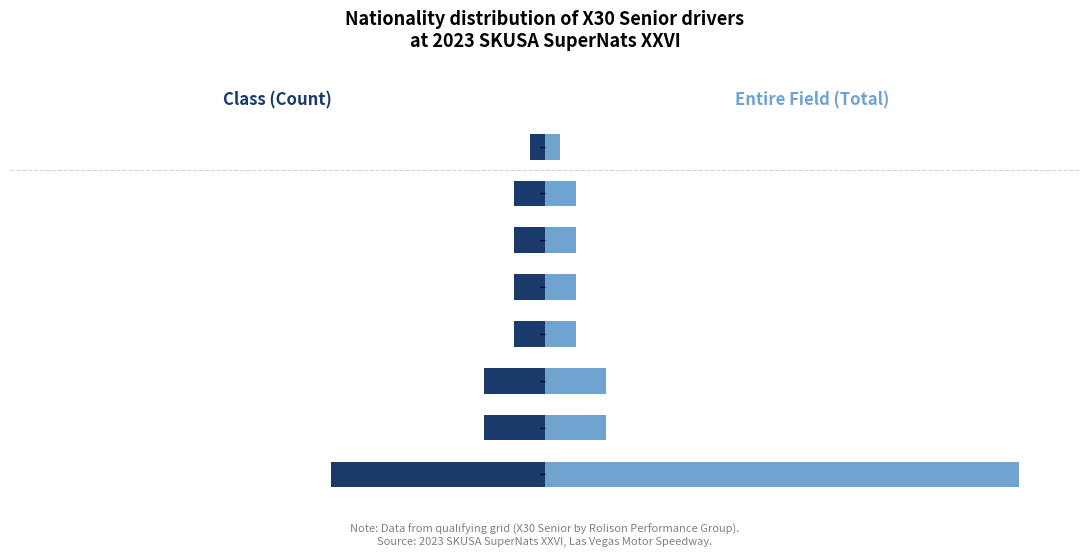

What is the difference between the Entire Field (Total) values at BR and US?

29